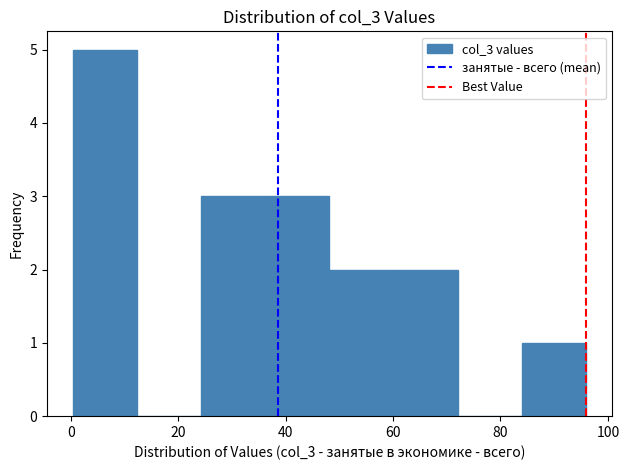

Reading left to right, list every bar in this chart as the range it spans on the x-axis followed by its height. Neither the bar edges nor the heights are printed on the chart, so give them approximately, as read against the axes.

0 to 12: 5
12 to 24: 0
24 to 36: 3
36 to 48: 3
48 to 60: 2
60 to 72: 2
72 to 84: 0
84 to 96: 1